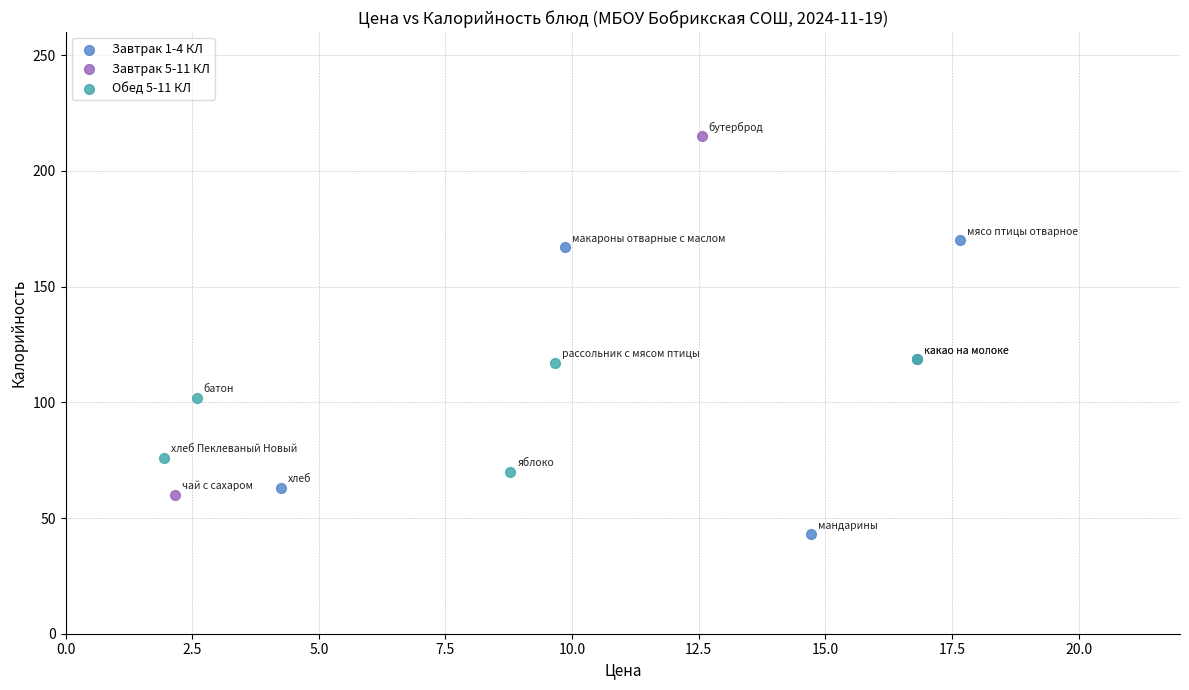

Which series has the widest spread of Y values?

Завтрак 5-11 КЛ